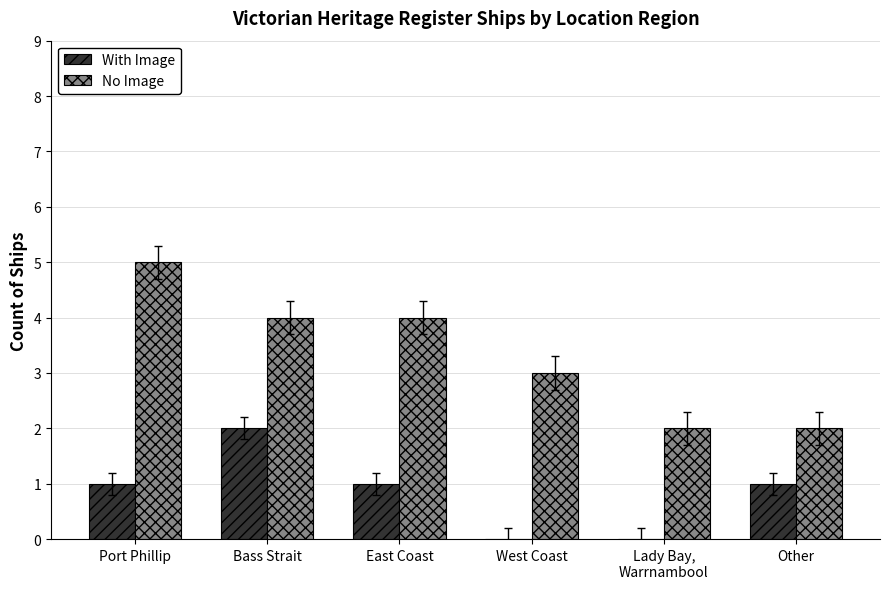

Reading left to right, what are all the values shown in this chart?

With Image: Port Phillip=1	Bass Strait=2	East Coast=1	West Coast=0	Lady Bay,
Warrnambool=0	Other=1
No Image: Port Phillip=5	Bass Strait=4	East Coast=4	West Coast=3	Lady Bay,
Warrnambool=2	Other=2